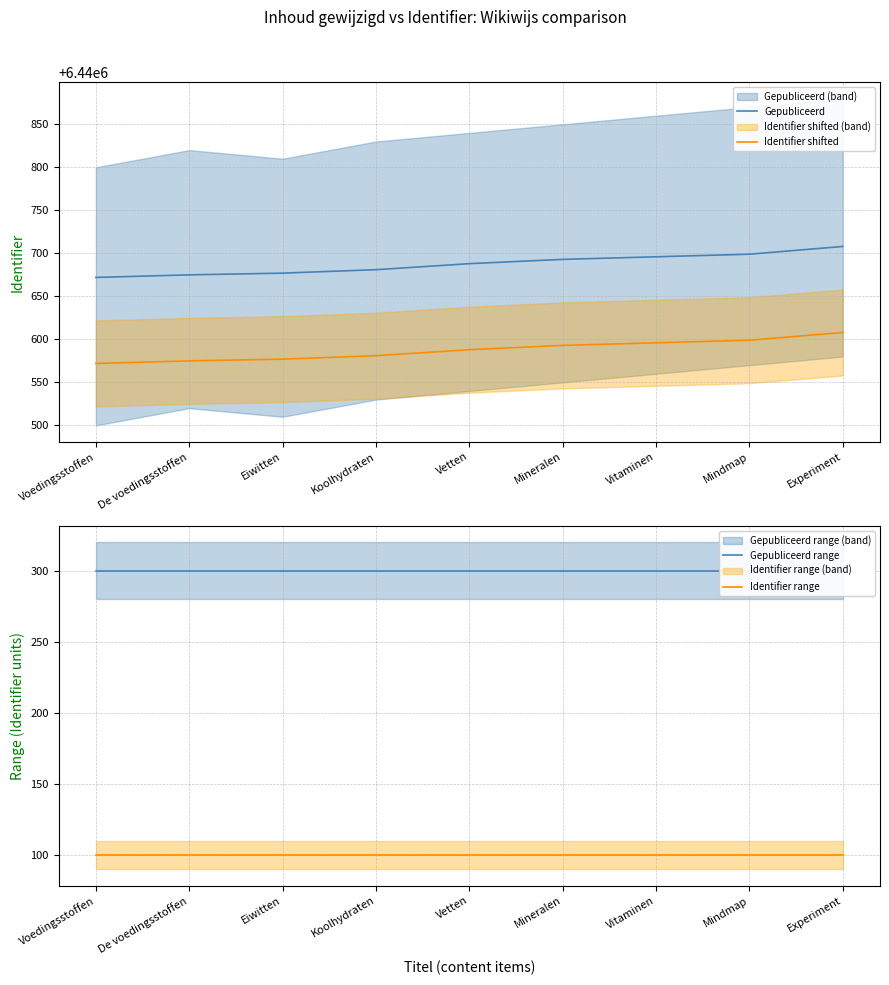

At which label does Identifier shifted first exceed 6440588?

Mineralen